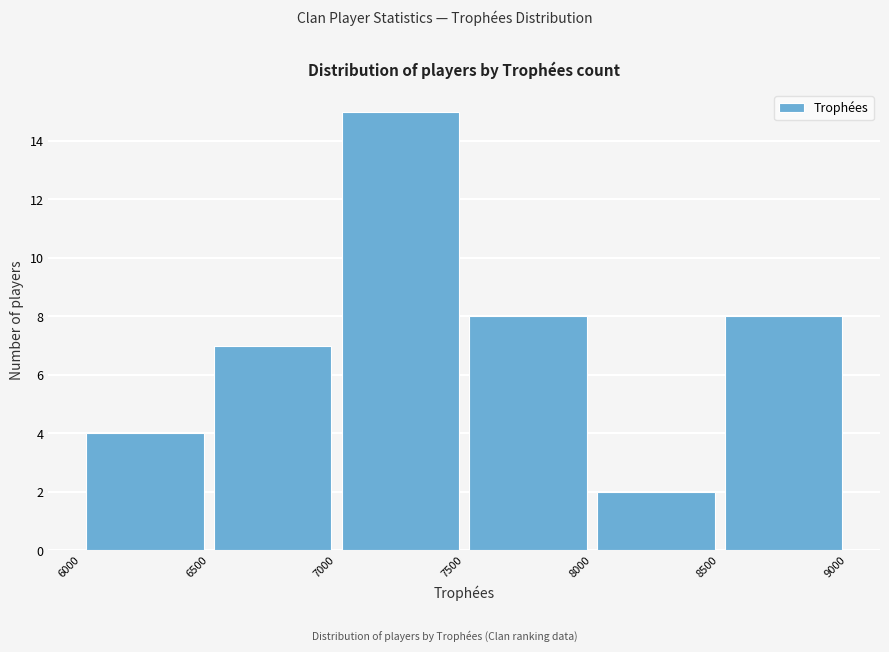

How tall is the bar that spans 8500 to 9000 on the x-axis? The values are not printed on the chart, so give them approximately, as read against the axis.

8